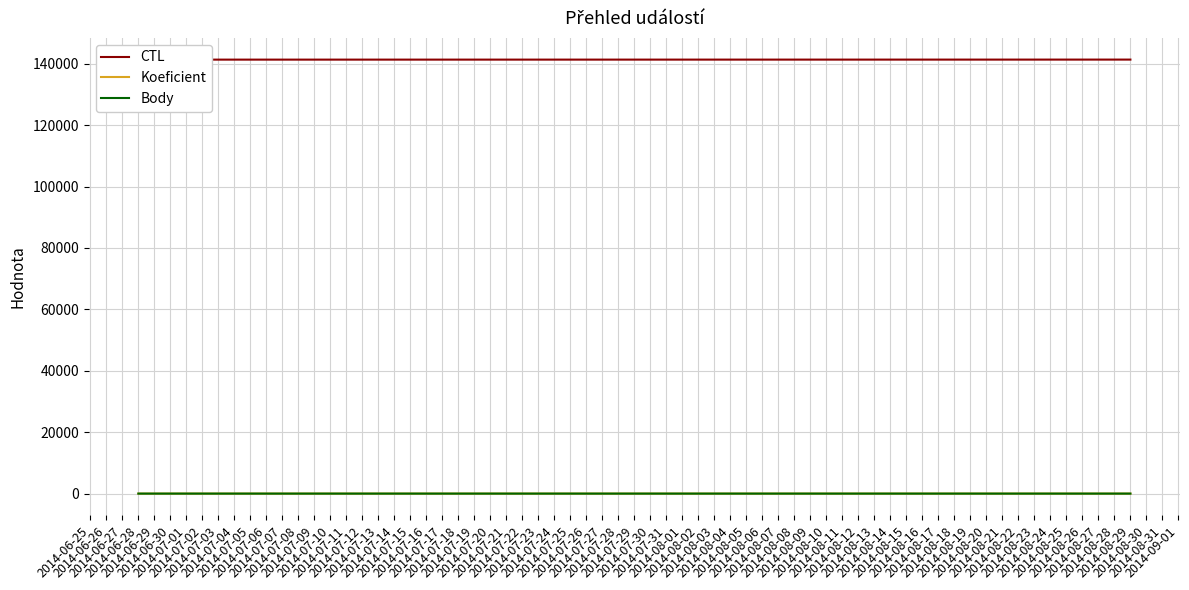

What is the difference between the second highest and minimum values in the CTL series?

10